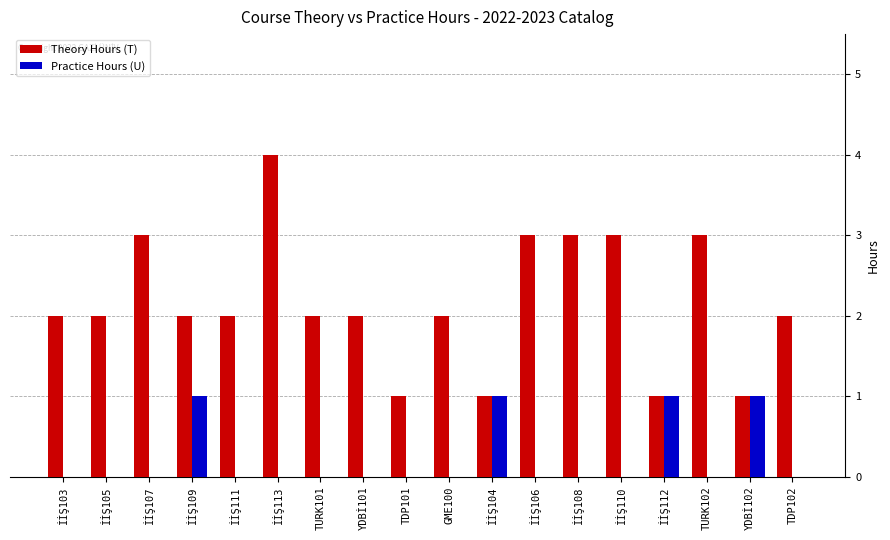

What are all the series names shown in the legend?

Theory Hours (T), Practice Hours (U)